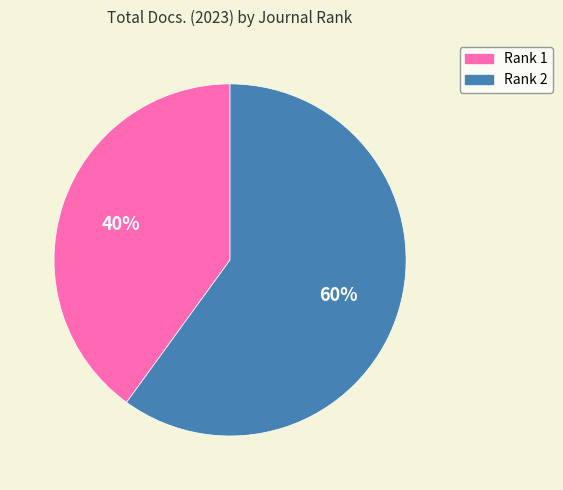

Between Rank 1 and Rank 2, which is larger?

Rank 2